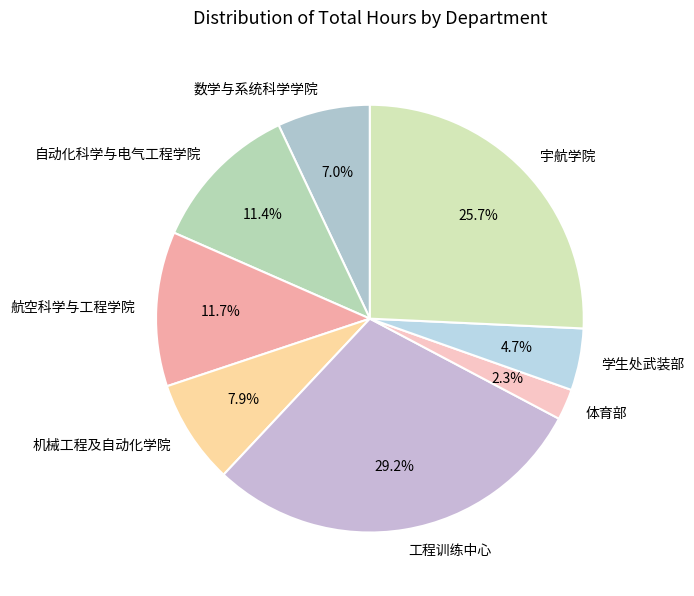

What portion of the pie excludes 数学与系统科学学院?

93.0%